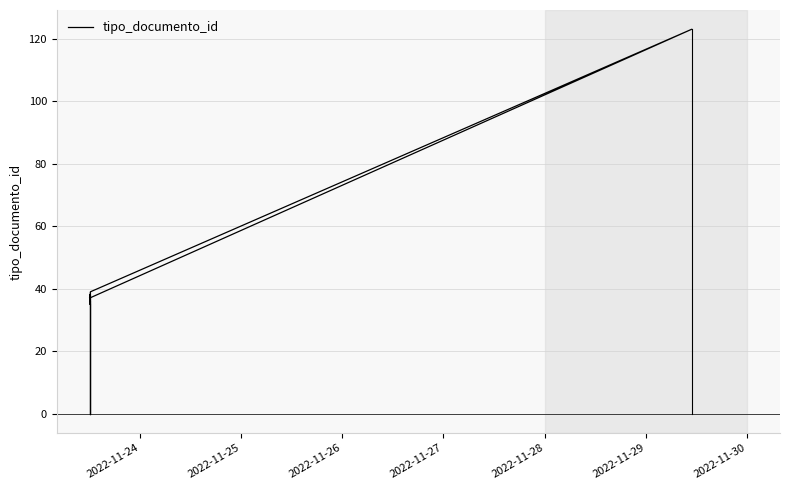

Does the chart have visible grid lines?

Yes